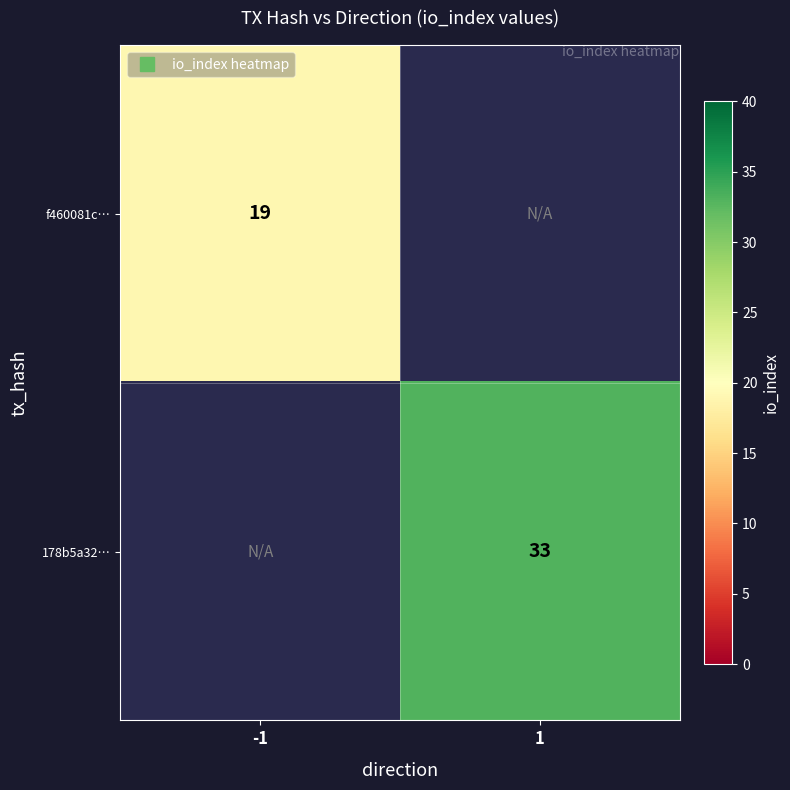

Rank the categories by 178b5a32… value from highest to lowest.

-1, 1